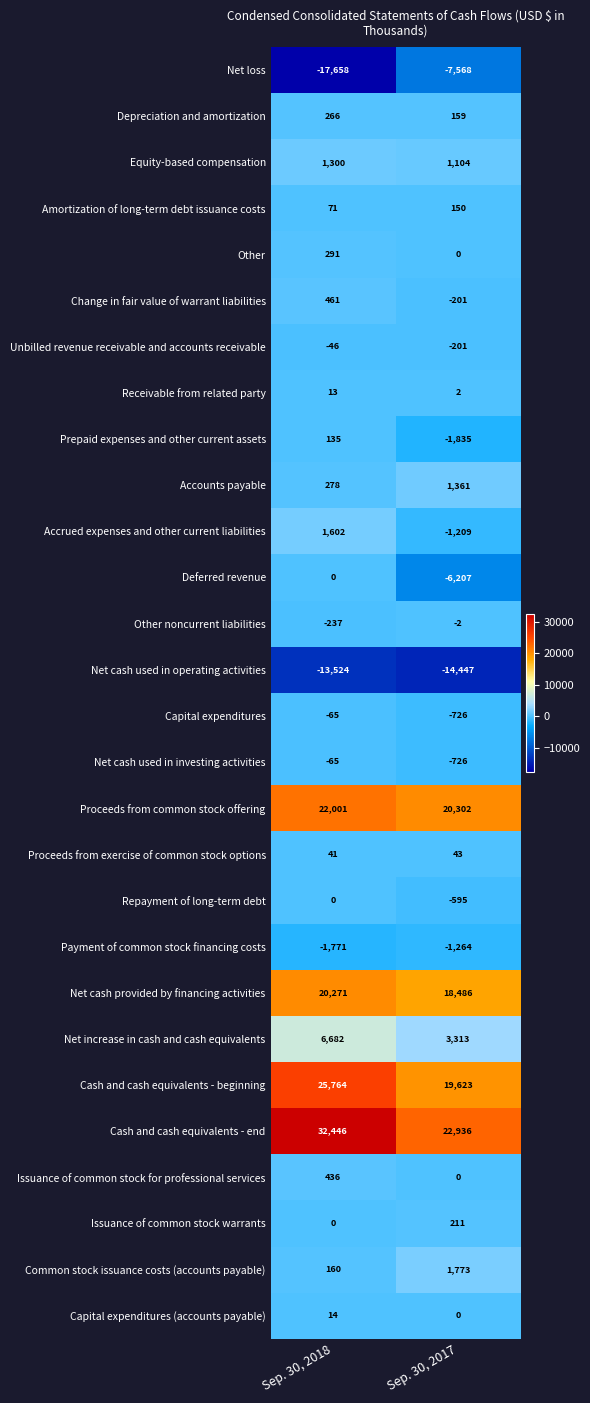

Which series has the largest total across all categories?

Cash and cash equivalents - end